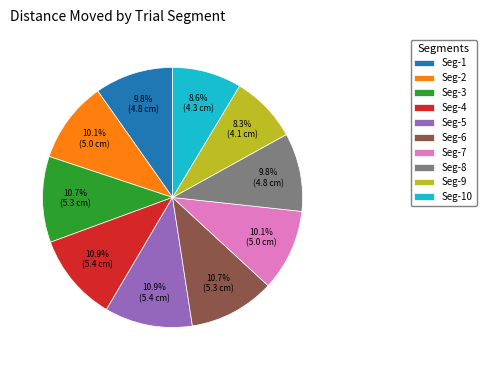

Does any single category account for the majority?

No